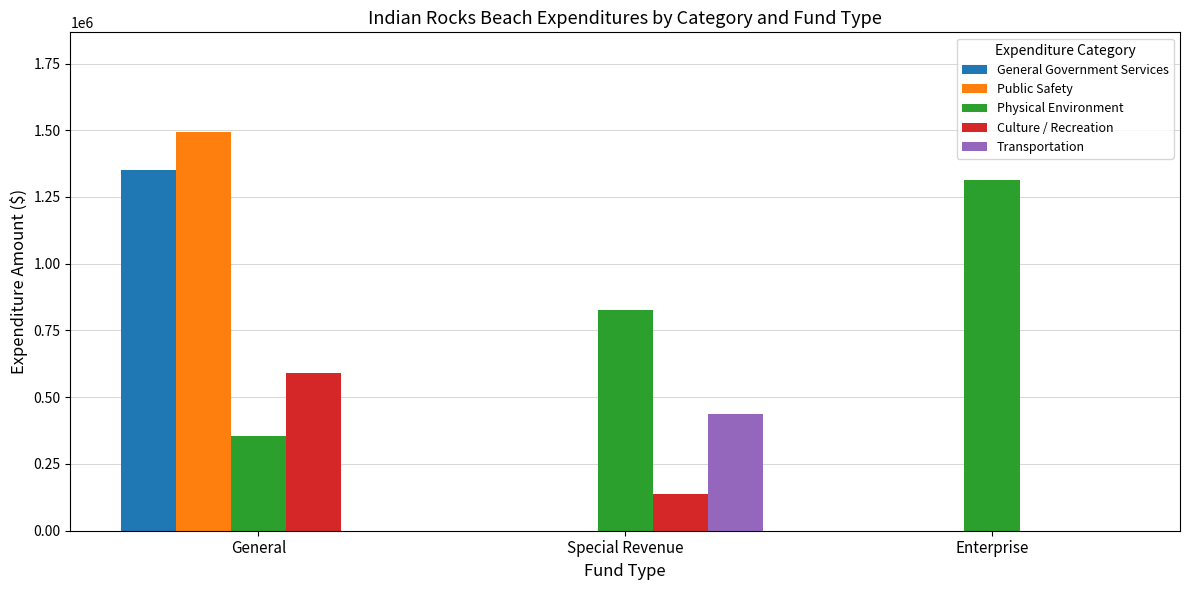

Count the General Government Services values in the range 0 to 1351186.

3